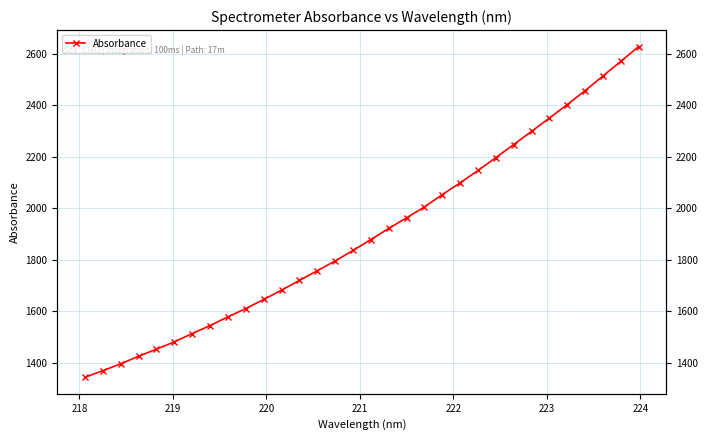

What is the label of the 2nd point from the left?

218